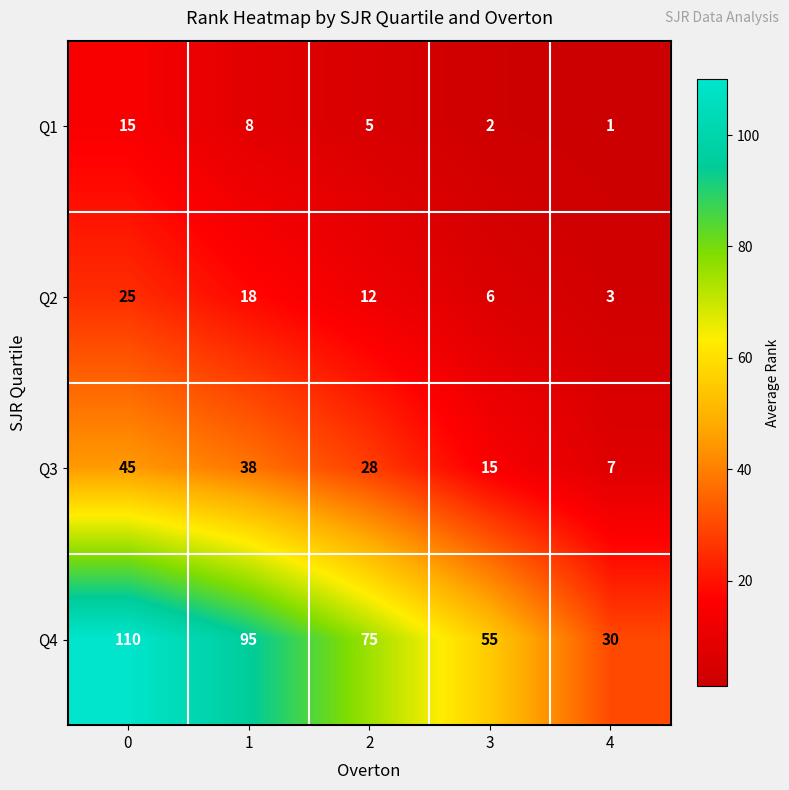

The value of Q2 at 1 is 11. True or false?

False